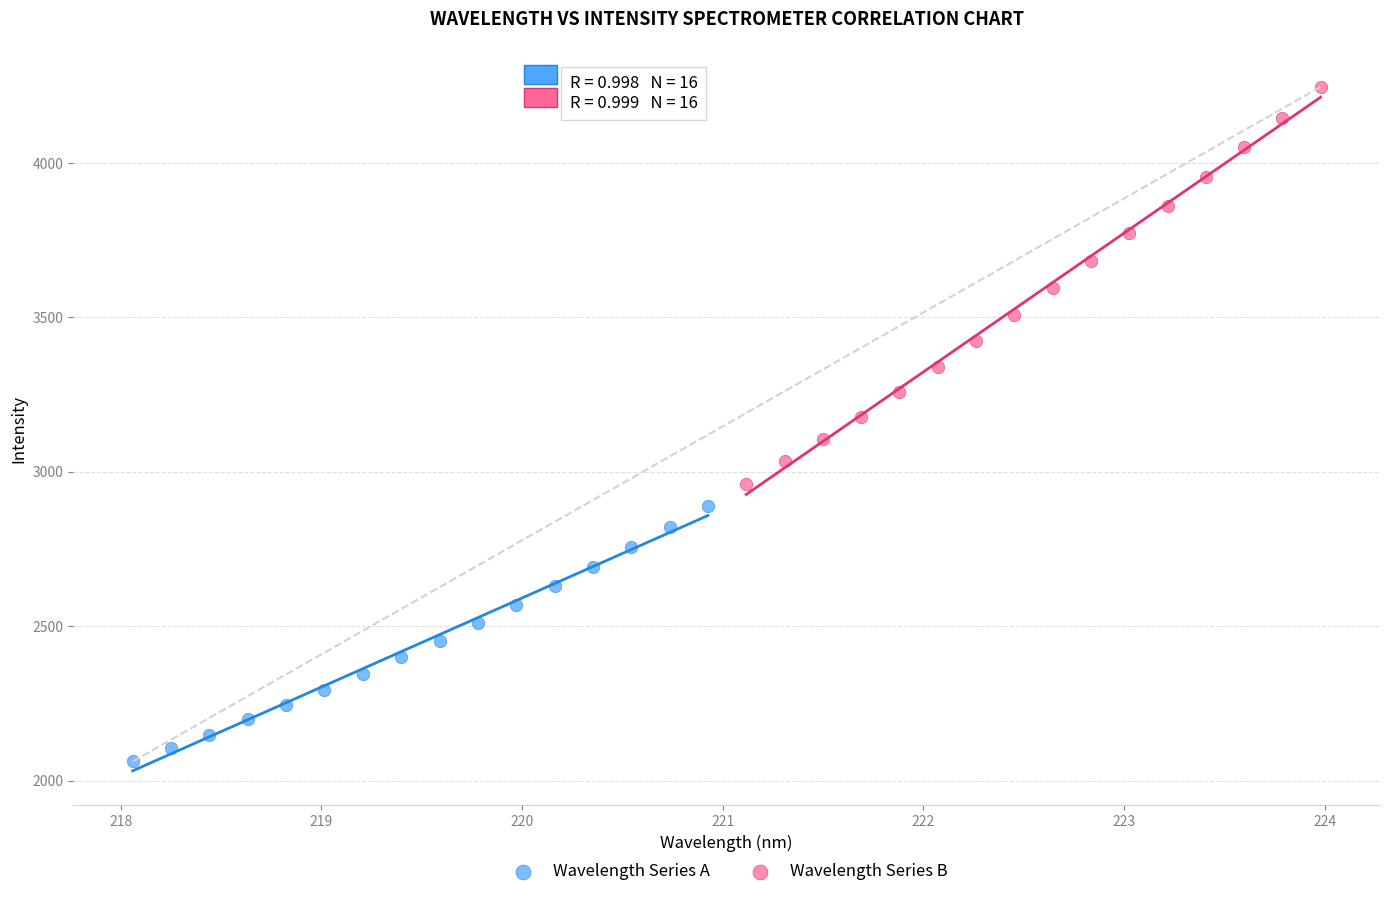

Which series has the widest spread of Y values?

Wavelength Series B